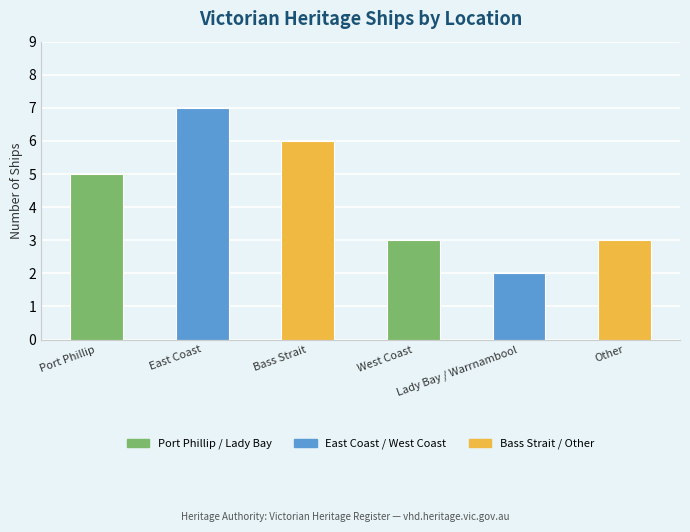

How many series are shown in this chart?

1